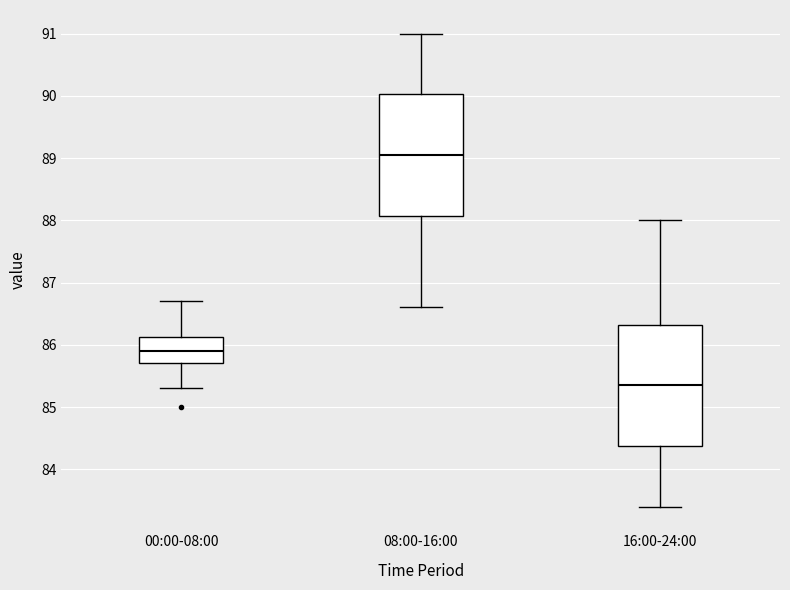

Which box has the highest median line?

08:00-16:00